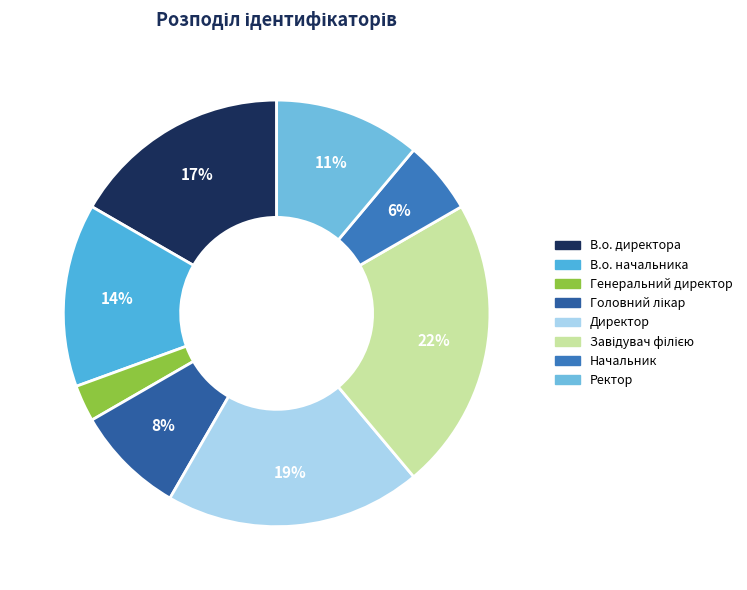

How many segments does this pie chart have?

8